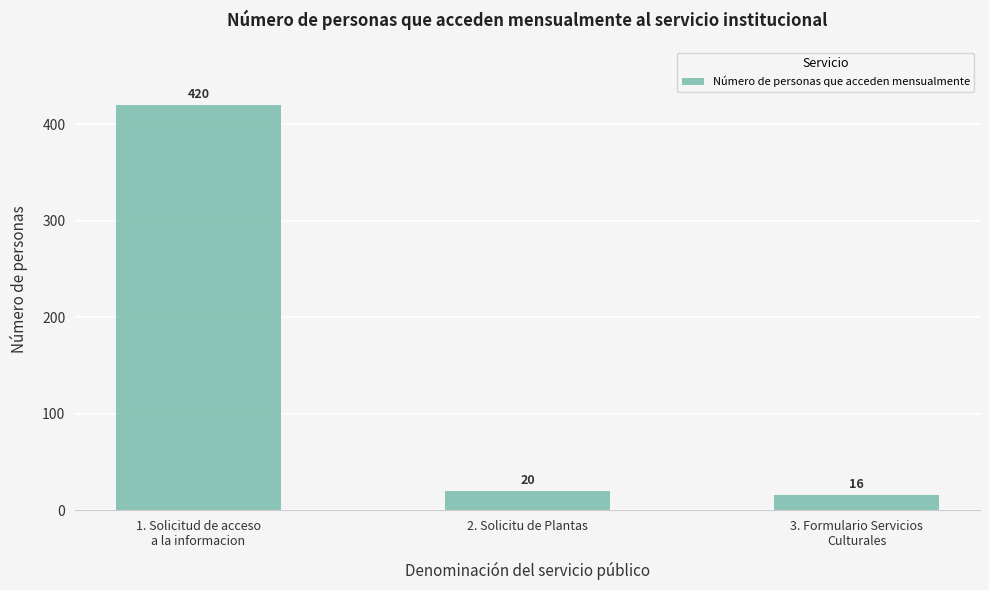

Which label corresponds to the smallest value in the chart?

3. Formulario Servicios
Culturales